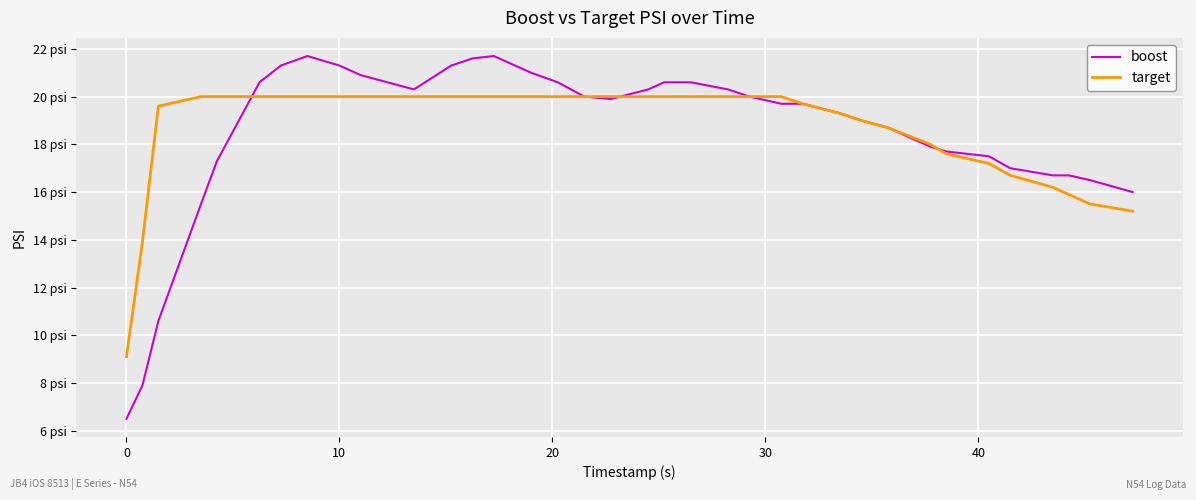

Which series has the widest spread of values?

boost